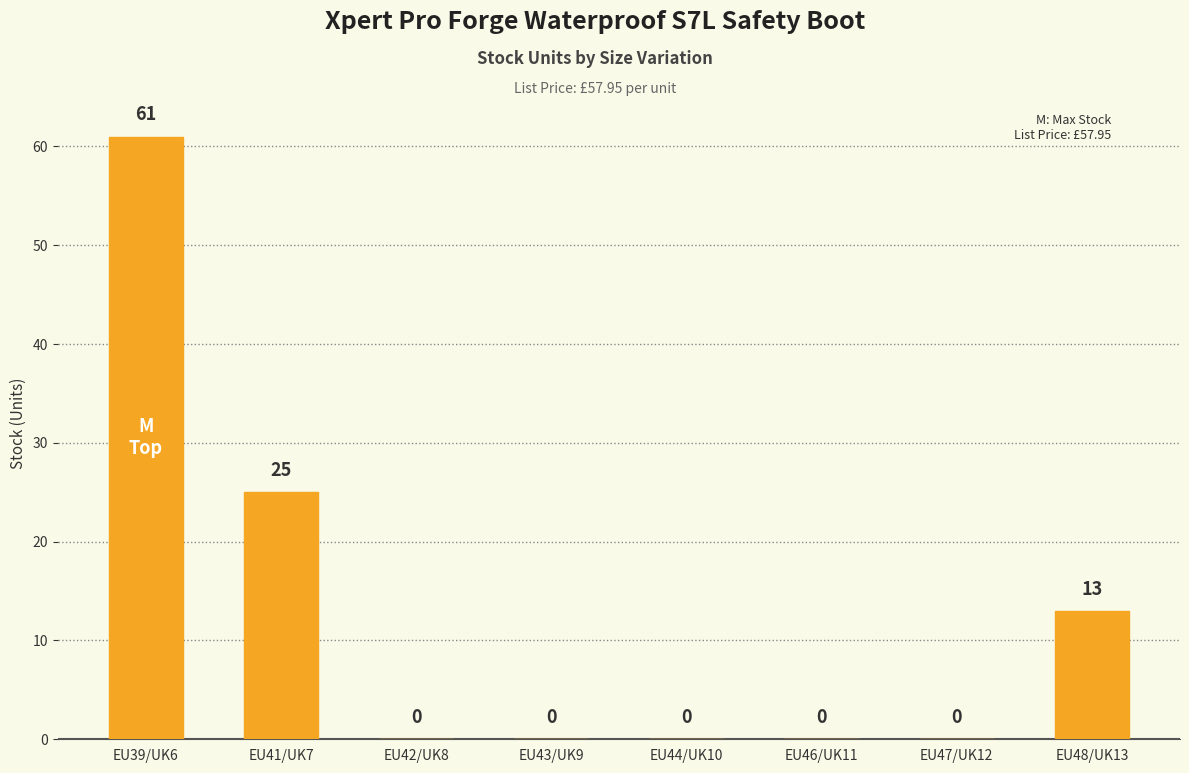

Count the values in the range 0 to 25.

7